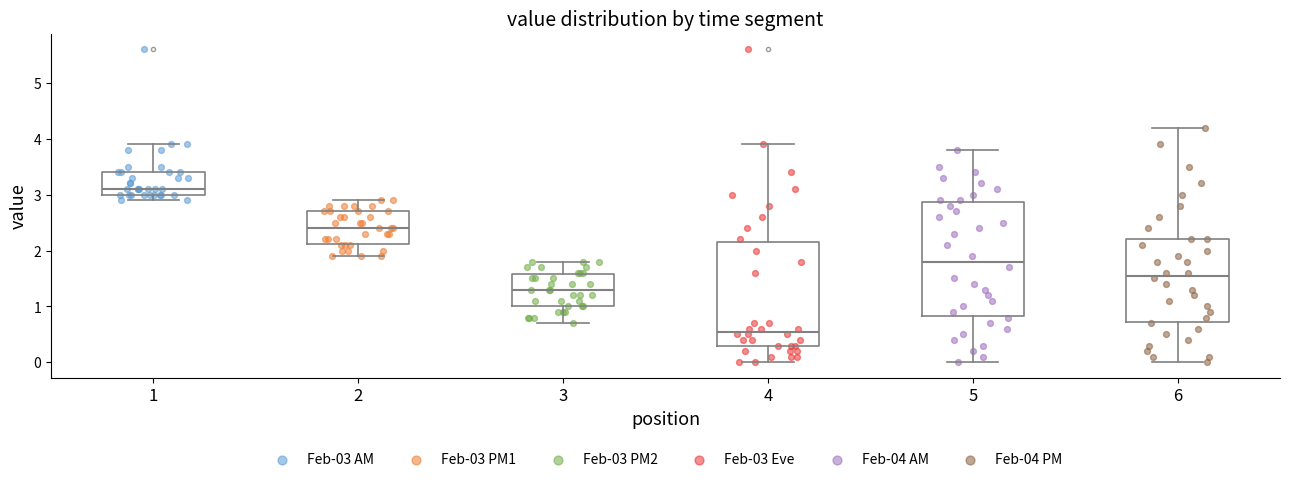

Reading left to right, read every box against the y-axis: the position of its median line, the range the box covers, and the ends of its whiskers. The values are not printed on the chart, so give them approximately, as read against the axis.

1: median 3.1, box 3.0 to 3.4, whiskers 2.9 to 3.9
2: median 2.4, box 2.1 to 2.7, whiskers 1.9 to 2.9
3: median 1.3, box 1.0 to 1.6, whiskers 0.7 to 1.8
4: median 0.6, box 0.3 to 2.2, whiskers 0.0 to 3.9
5: median 1.8, box 0.8 to 2.9, whiskers 0.0 to 3.8
6: median 1.6, box 0.7 to 2.2, whiskers 0.0 to 4.2